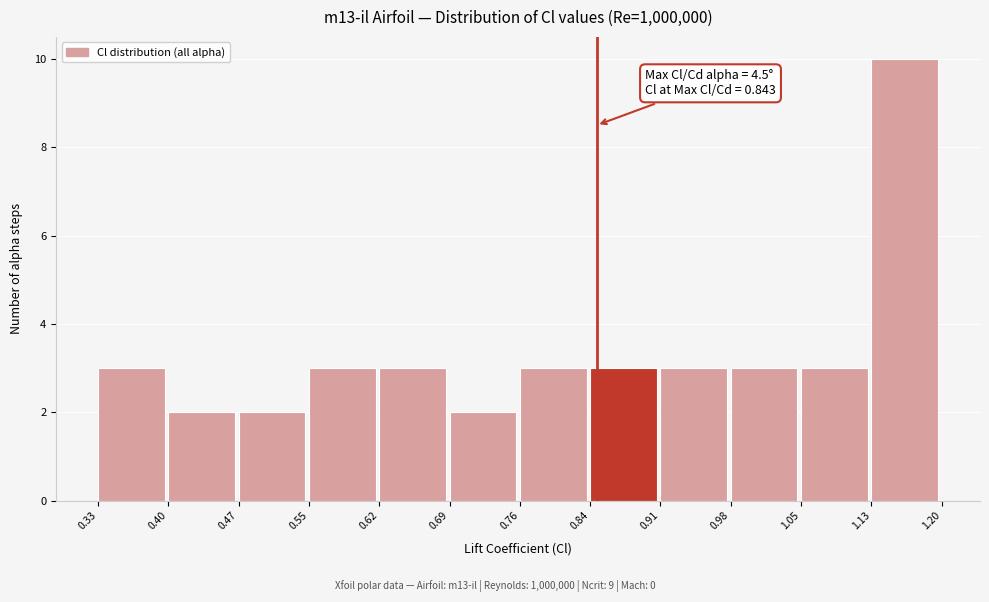

Which range on the x-axis has the tallest bar?

1.13 to 1.20